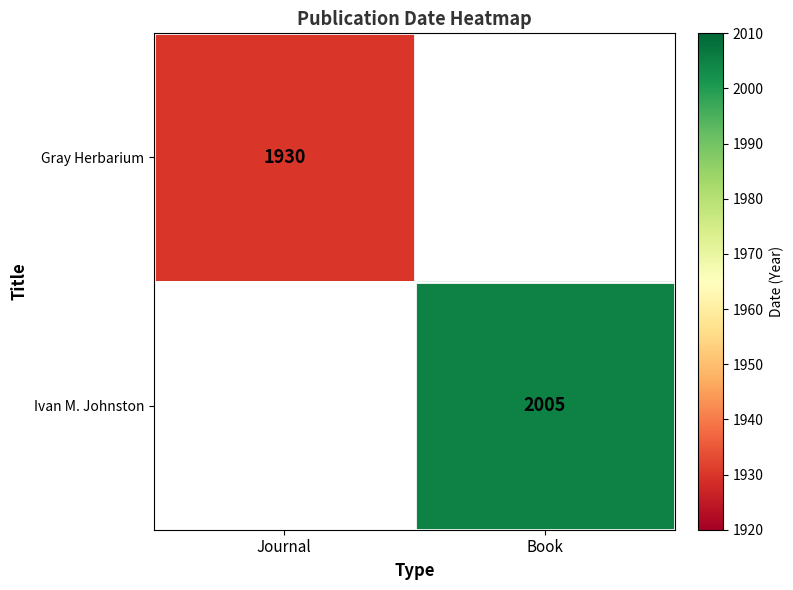

Is the value of Gray Herbarium at Journal greater than the value of Ivan M. Johnston at Book?

No